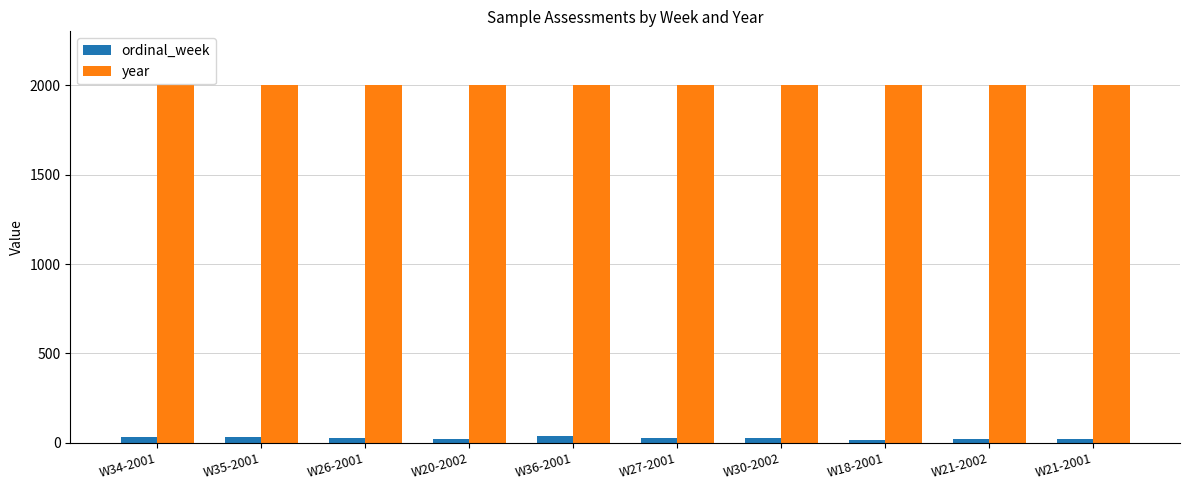

What position from the left is W27-2001?

6